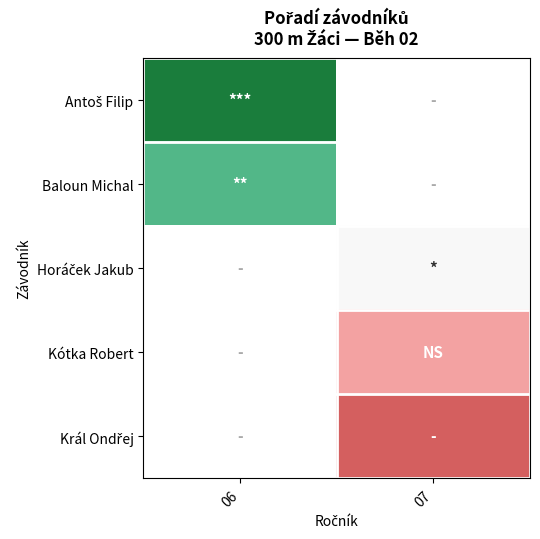

Which has a higher value, 07 or 06?

06